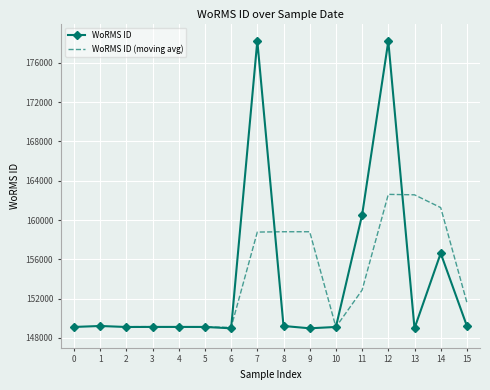

The value of WoRMS ID at 6 is 70296. True or false?

False